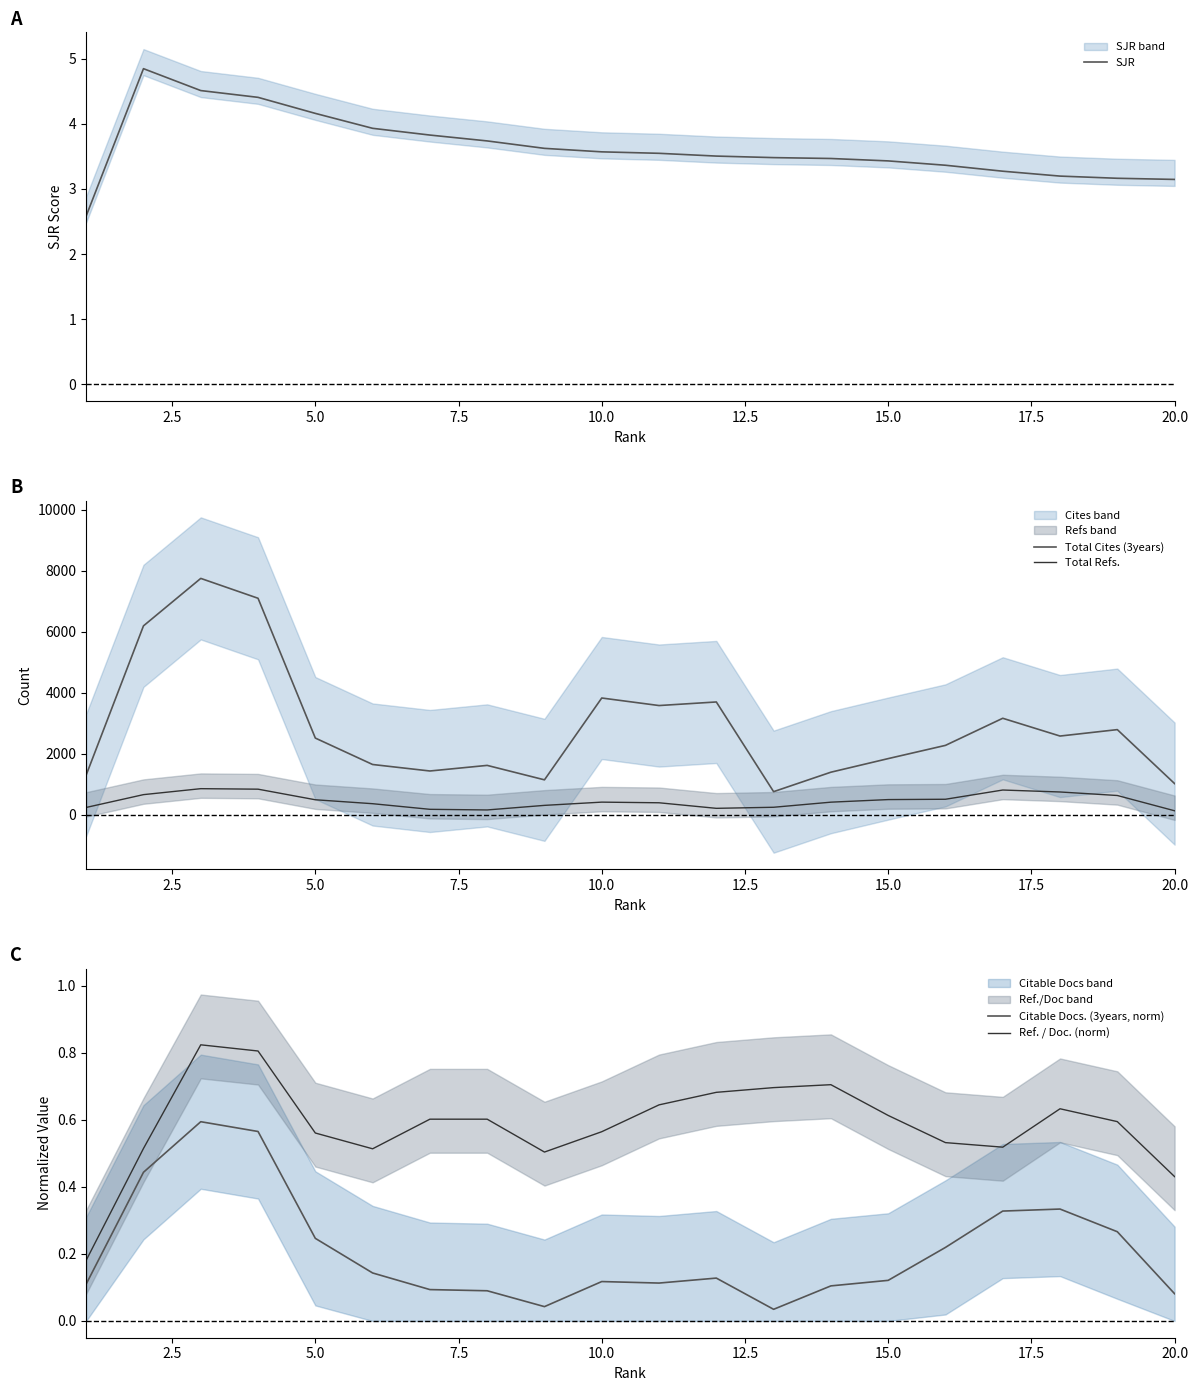

What is the minimum value for Total Cites (3years)?

759.7